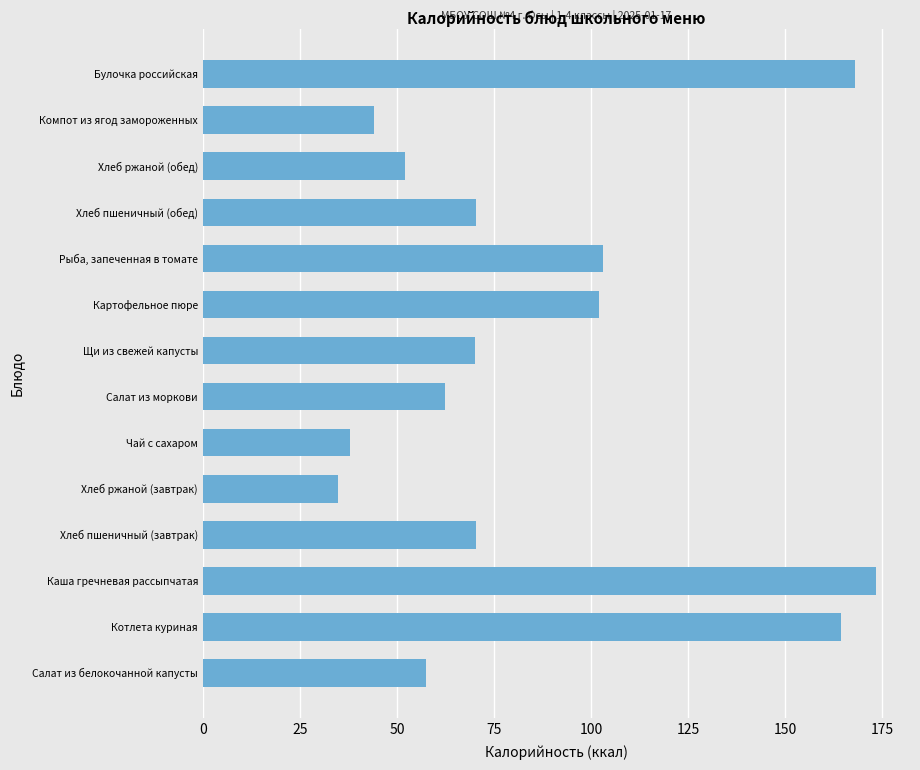

What is the maximum value shown in the chart?

173.6